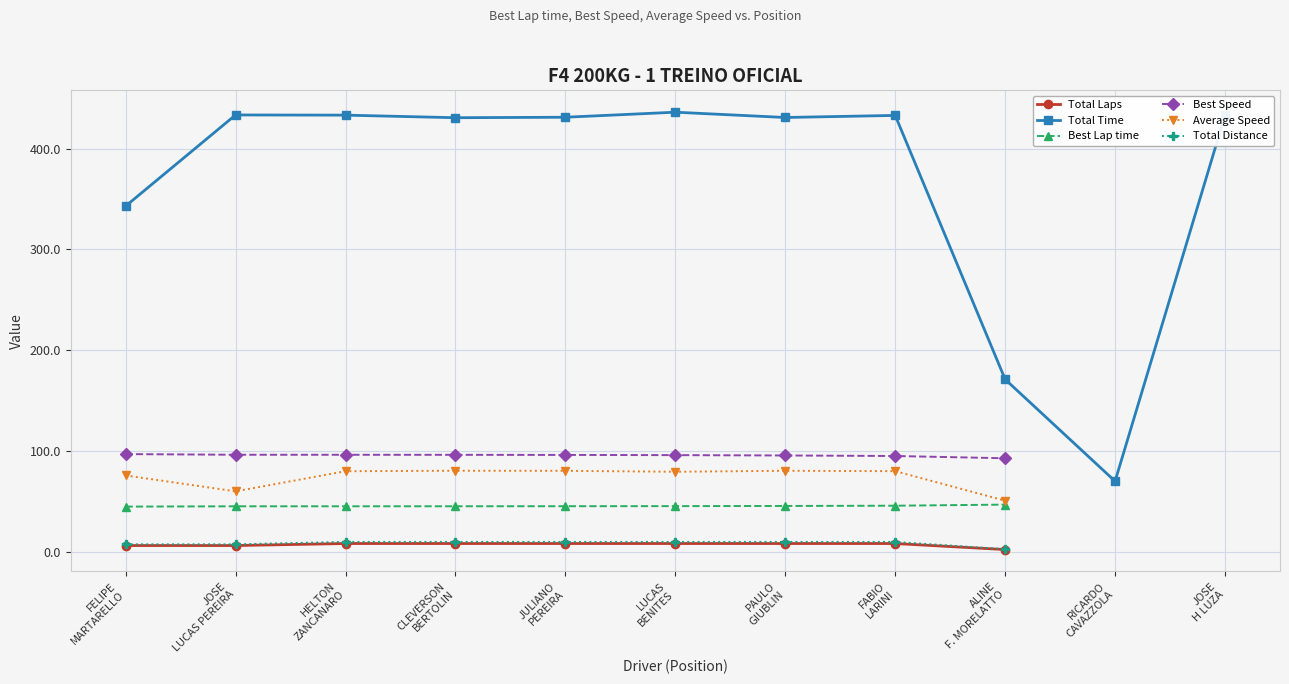

Where does the Best Lap time series first go above 44?

FELIPE MARTARELLO